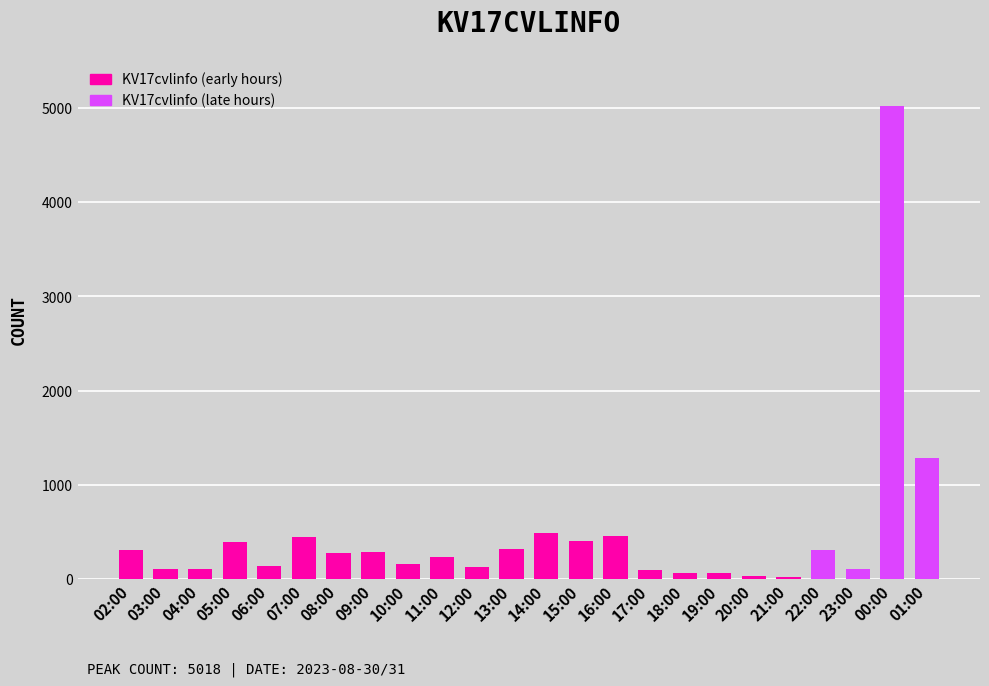

What is the change in value from 09:00 to 12:00?

-163